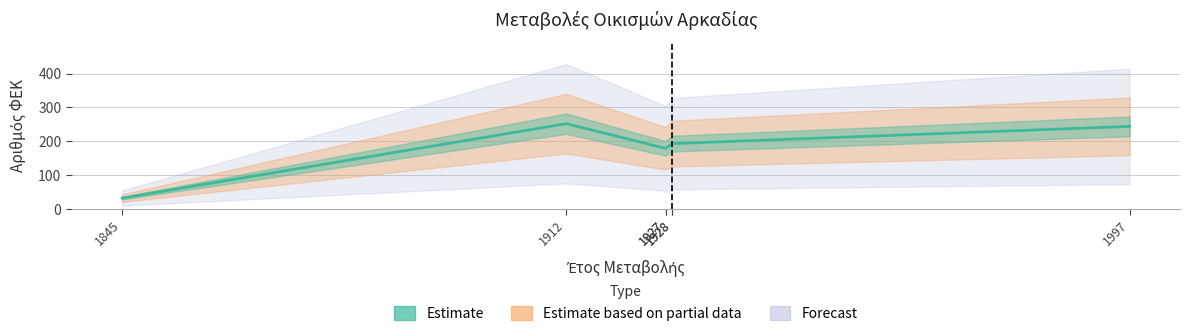

Approximately how many times larger is the value at 1912 compared to 1845?

7.9